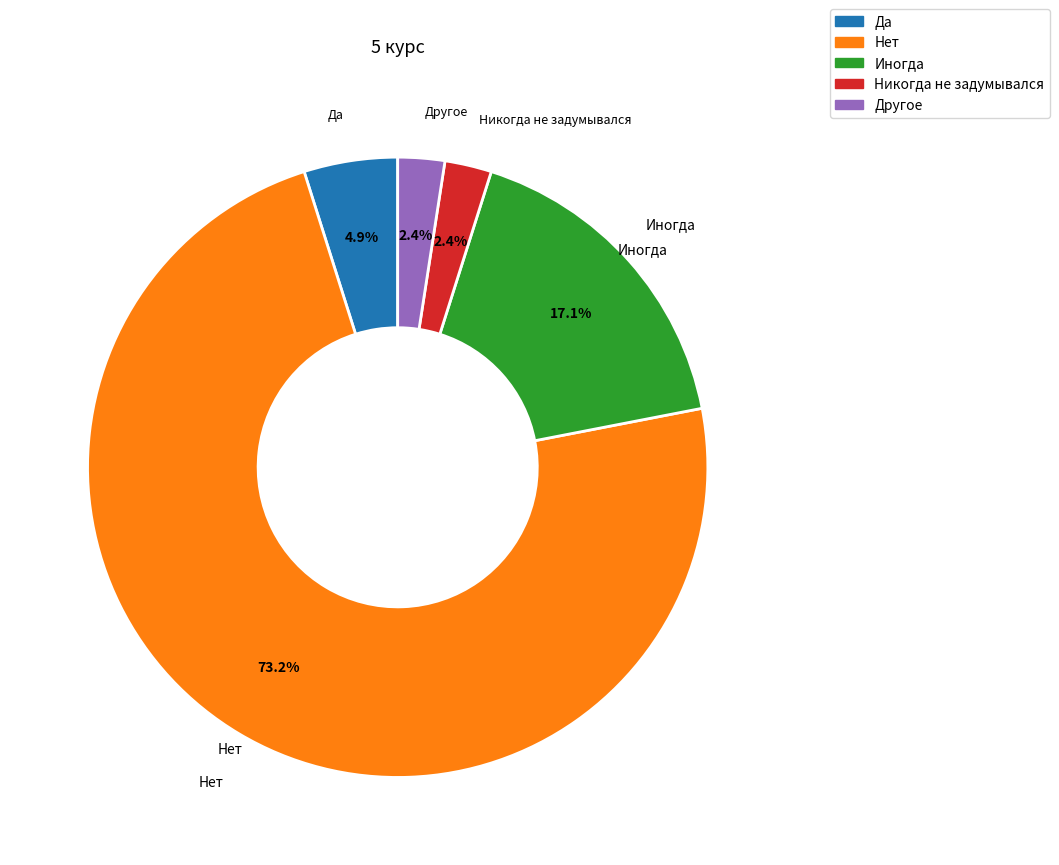

To the nearest percent, what portion does Иногда represent?

17%